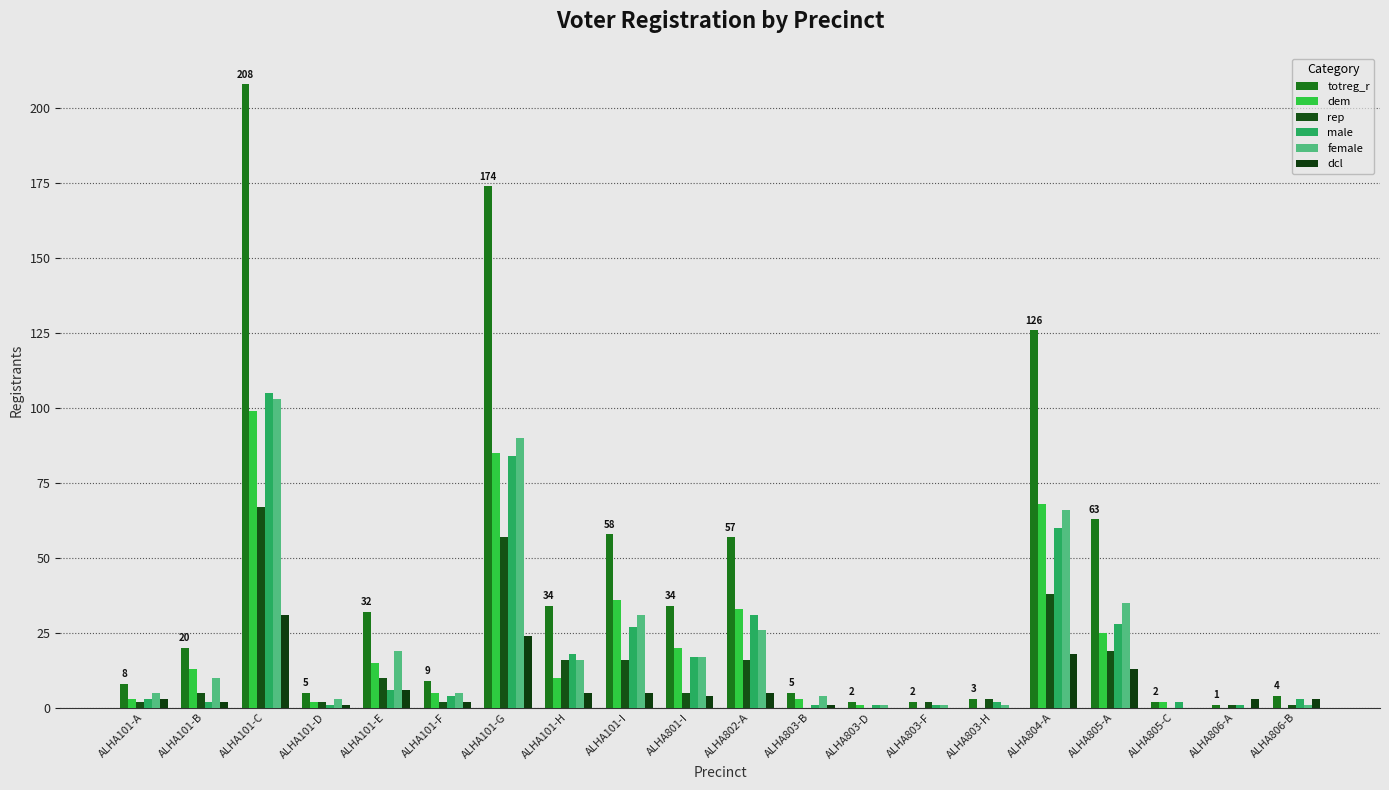

What value does the dem series have at ALHA101-C?

99